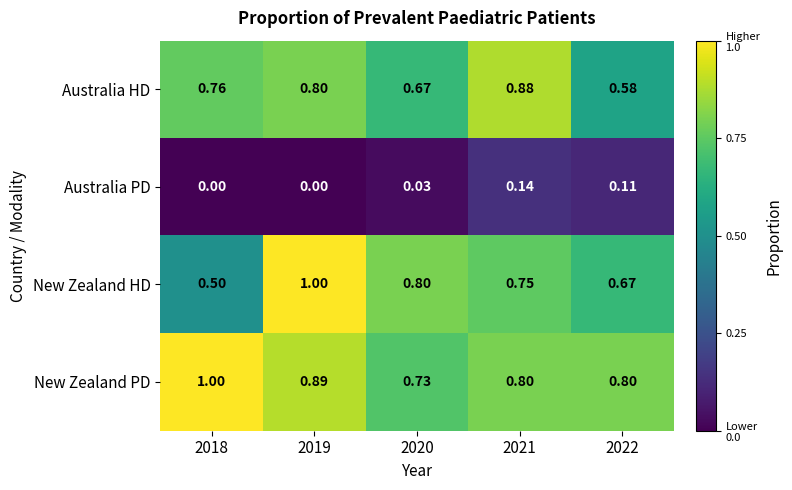

What is the total value across all series at 2020?

2.2